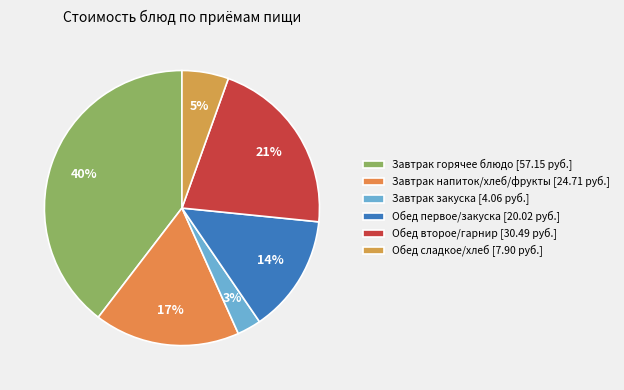

How many slices are in this pie chart?

6